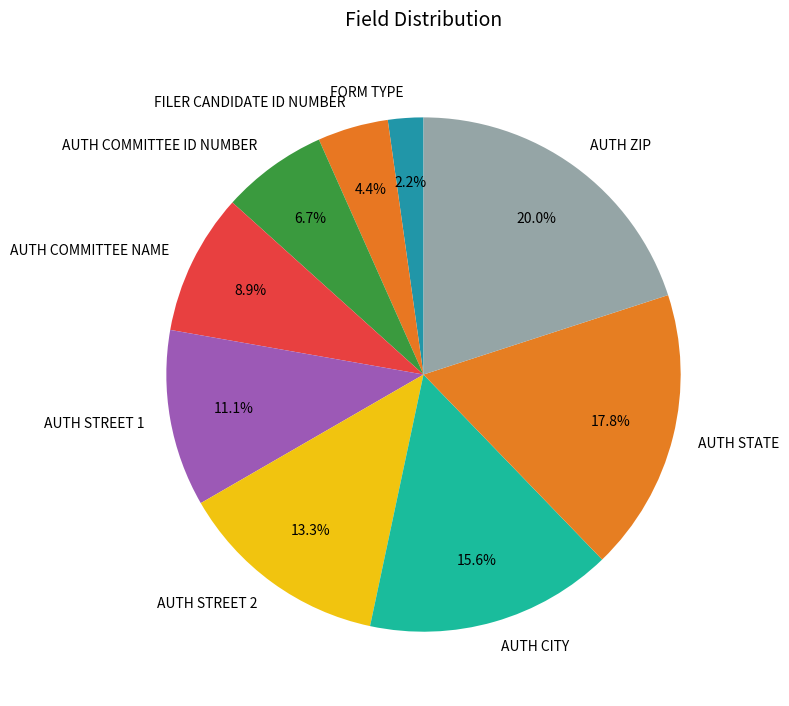

To the nearest percent, what portion does AUTH CITY represent?

16%